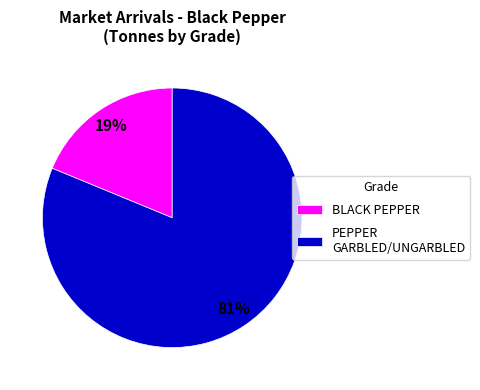

Count the number of slices in the pie.

2